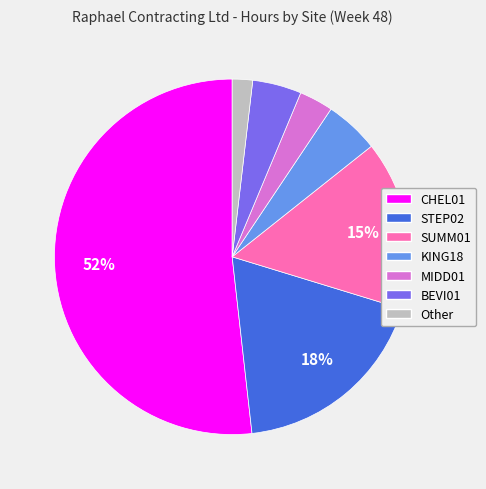

How many segments does this pie chart have?

7